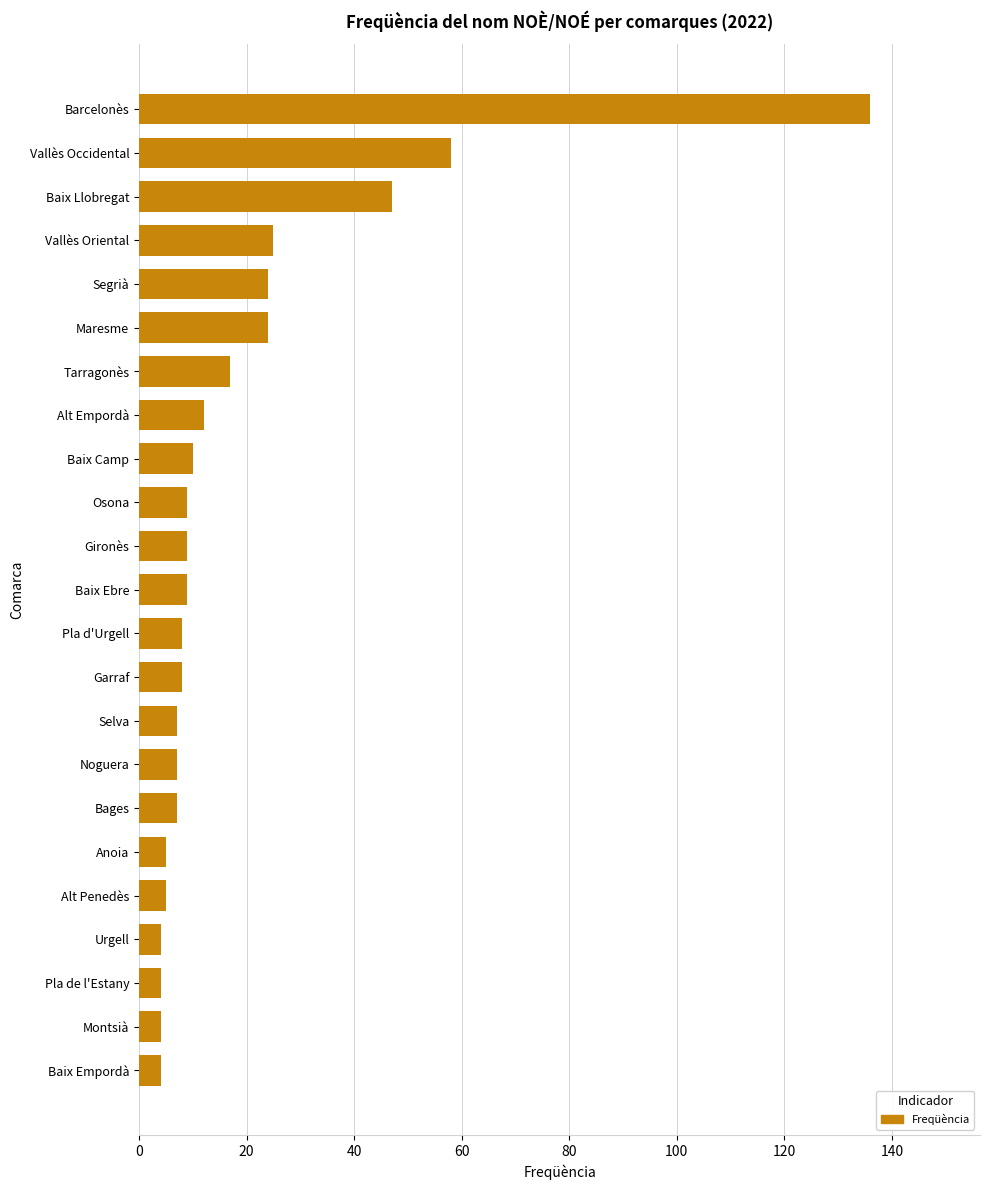

What is the difference between the second highest and second lowest values?

54